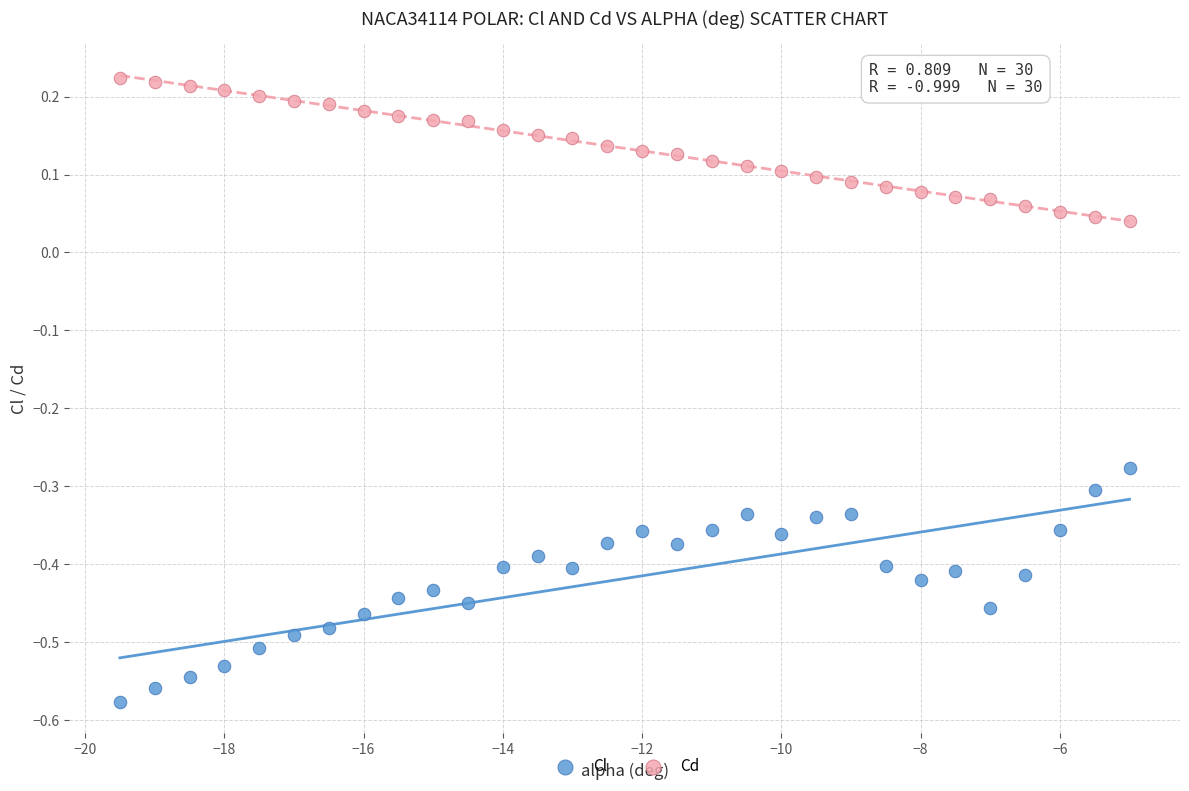

What are all the series names shown in the legend?

Cl, Cd